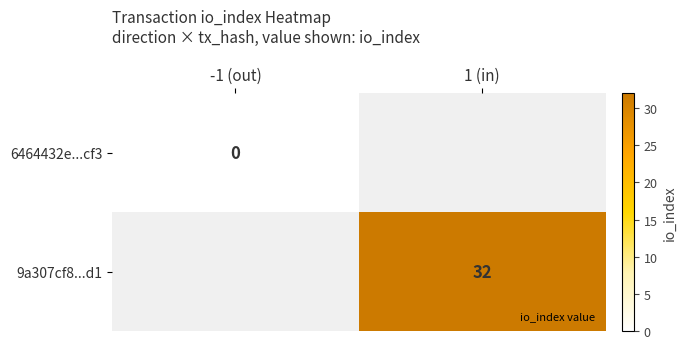

The value of 9a307cf8...d1 at 1 (in) is 47.2. True or false?

False